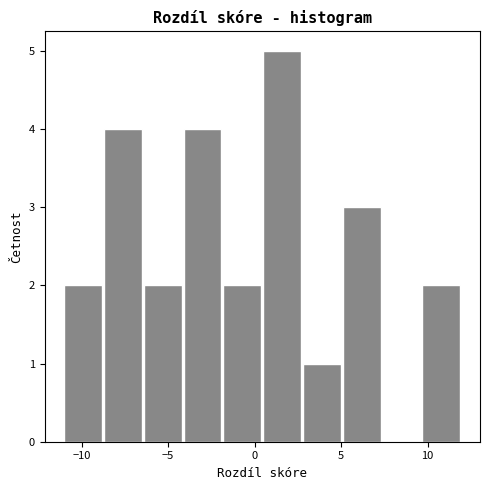

Which range on the x-axis has the tallest bar?

0.5 to 2.8